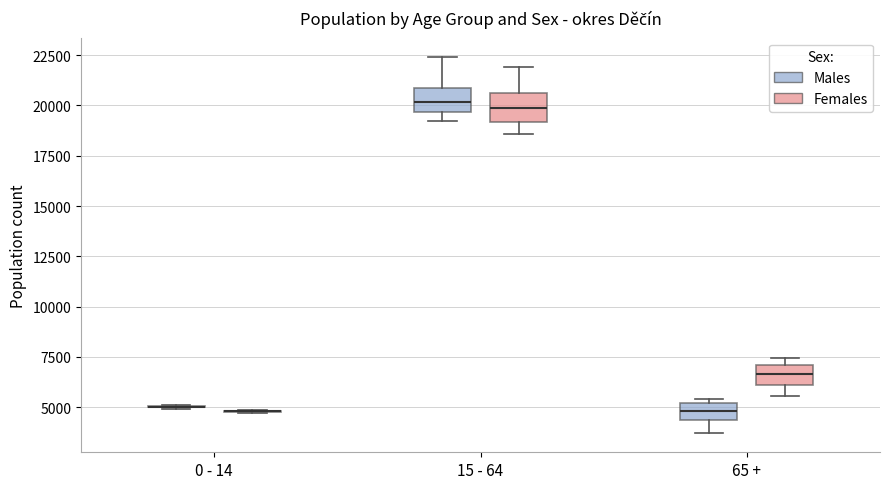

Reading left to right, read every box against the y-axis: the position of its median line, the range the box covers, and the ends of its whiskers. The values are not printed on the chart, so give them approximately, as read against the axis.

0 - 14 (Males): box collapsed to a line at 5000, whiskers 5000 to 5000
0 - 14 (Females): box collapsed to a line at 5000, whiskers 4500 to 5000
15 - 64 (Males): median 20000, box 19500 to 21000, whiskers 19000 to 22500
15 - 64 (Females): median 20000, box 19000 to 20500, whiskers 18500 to 22000
65 + (Males): median 5000 (inside the box), box 4500 to 5000, whiskers 3500 to 5500
65 + (Females): median 6500, box 6000 to 7000, whiskers 5500 to 7500